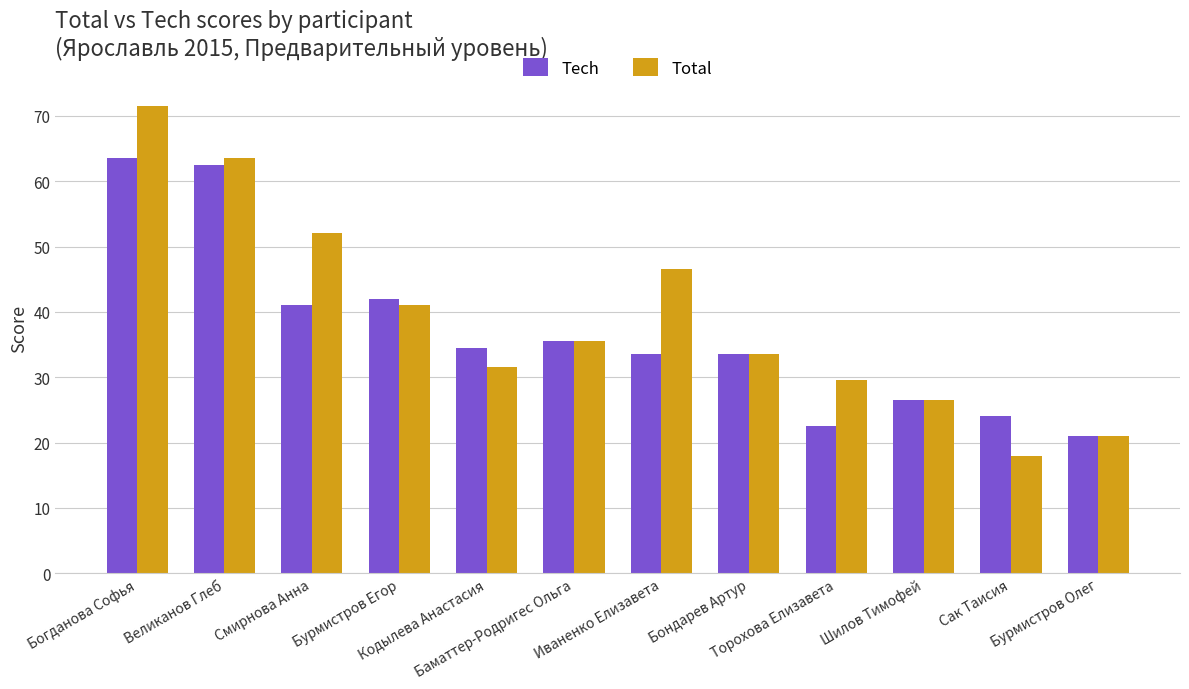

What position from the left is Шилов Тимофей?

10